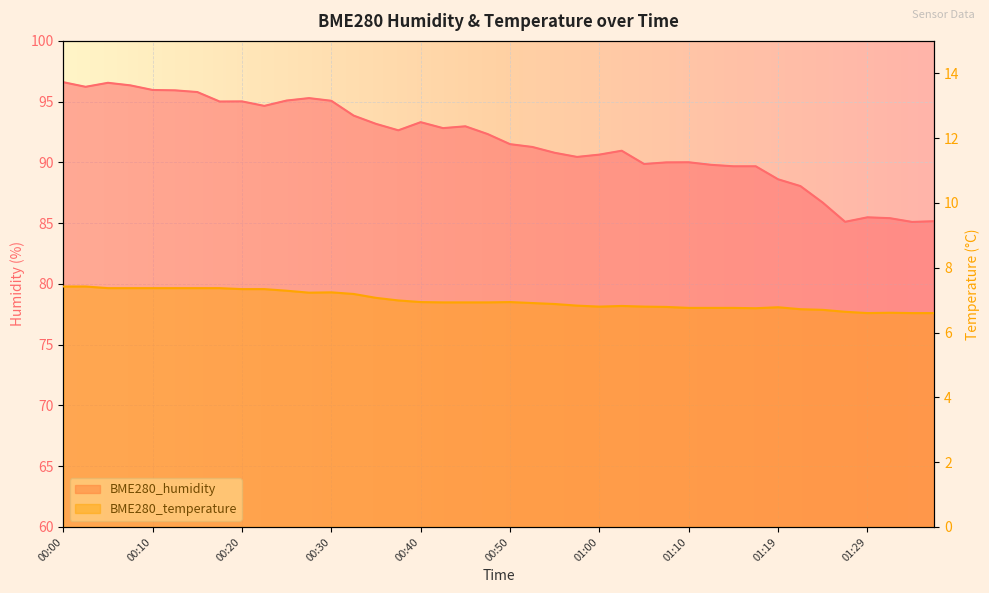

True or false: BME280_humidity has a value of 96.6 at 00:00.

True